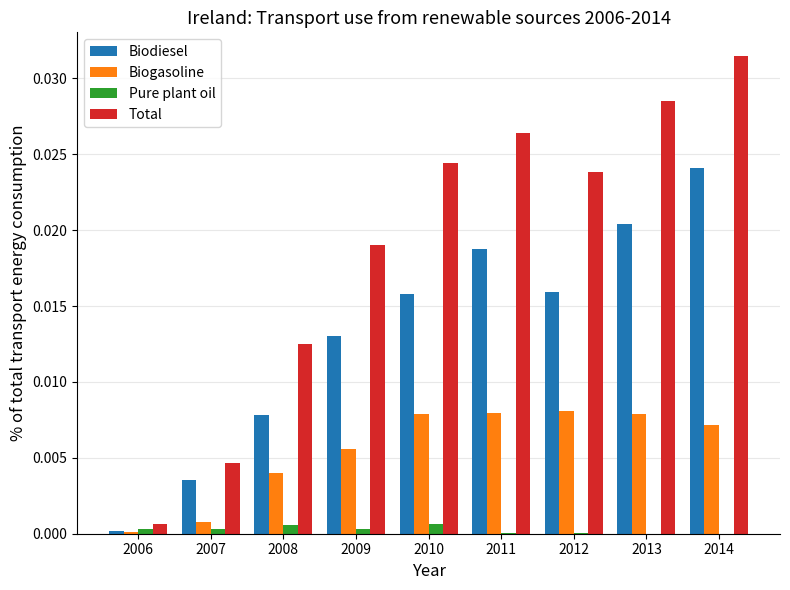

At which category does the chart reach its peak across all series?

2014